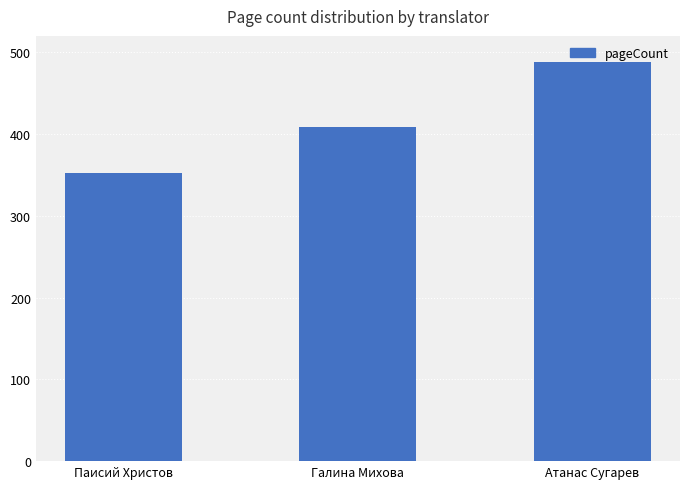

Rank the categories by value from highest to lowest.

Атанас Сугарев, Галина Михова, Паисий Христов